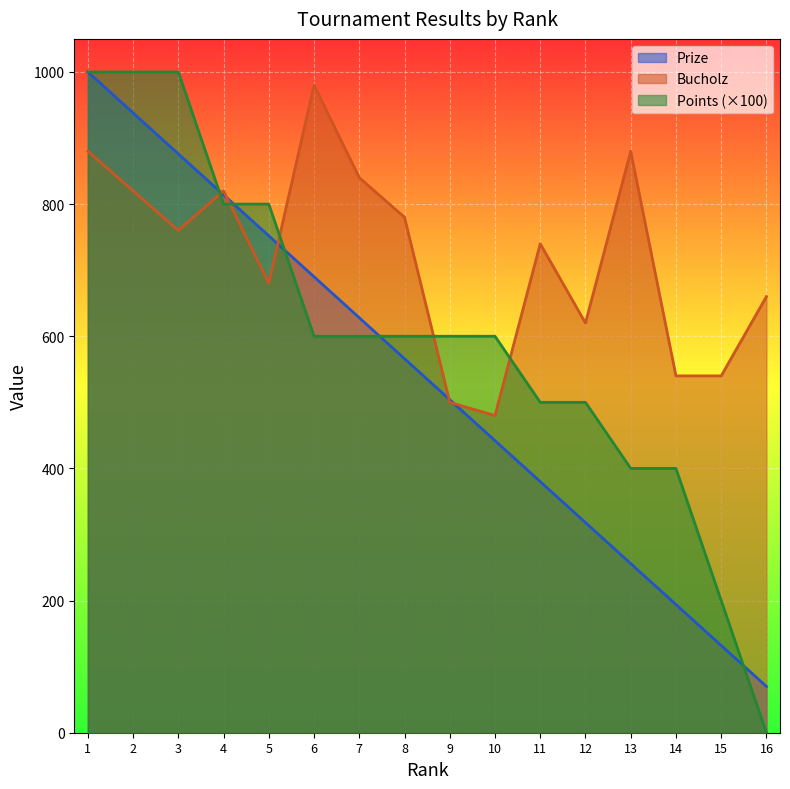

What is the difference between the Points values at 8 and 5?

200